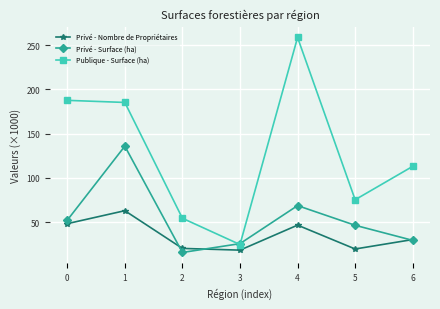

What is the sum of the Publique - Surface (ha) values at 2 and 5?

129.6